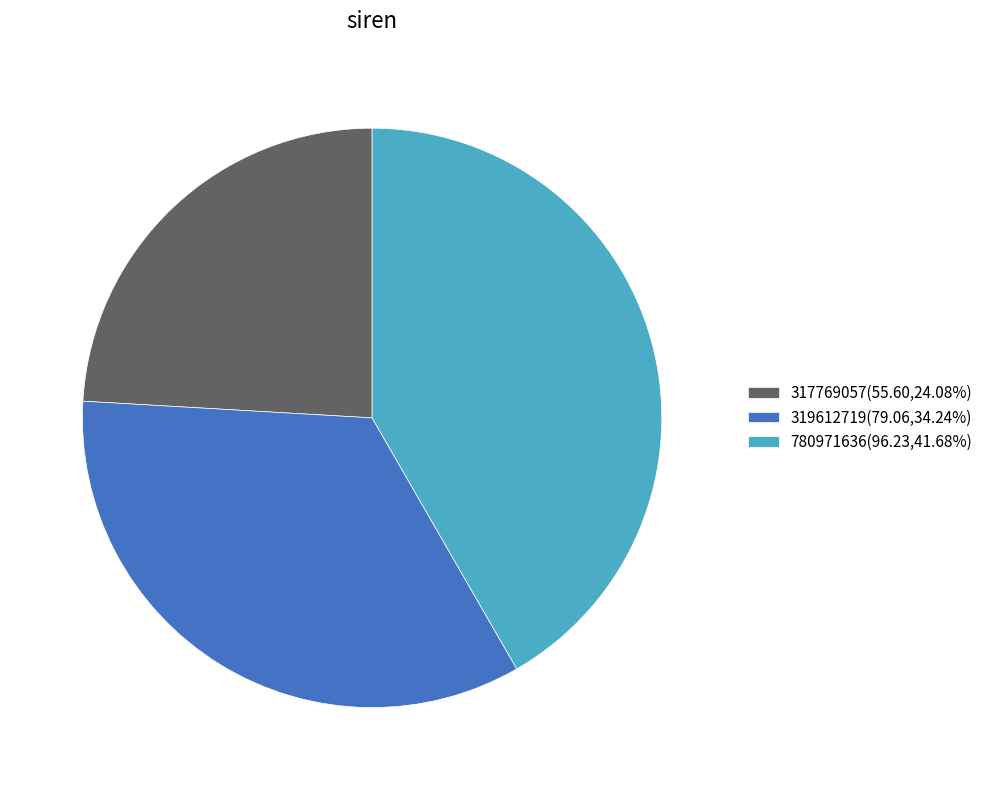

Is there a majority slice in this chart?

No